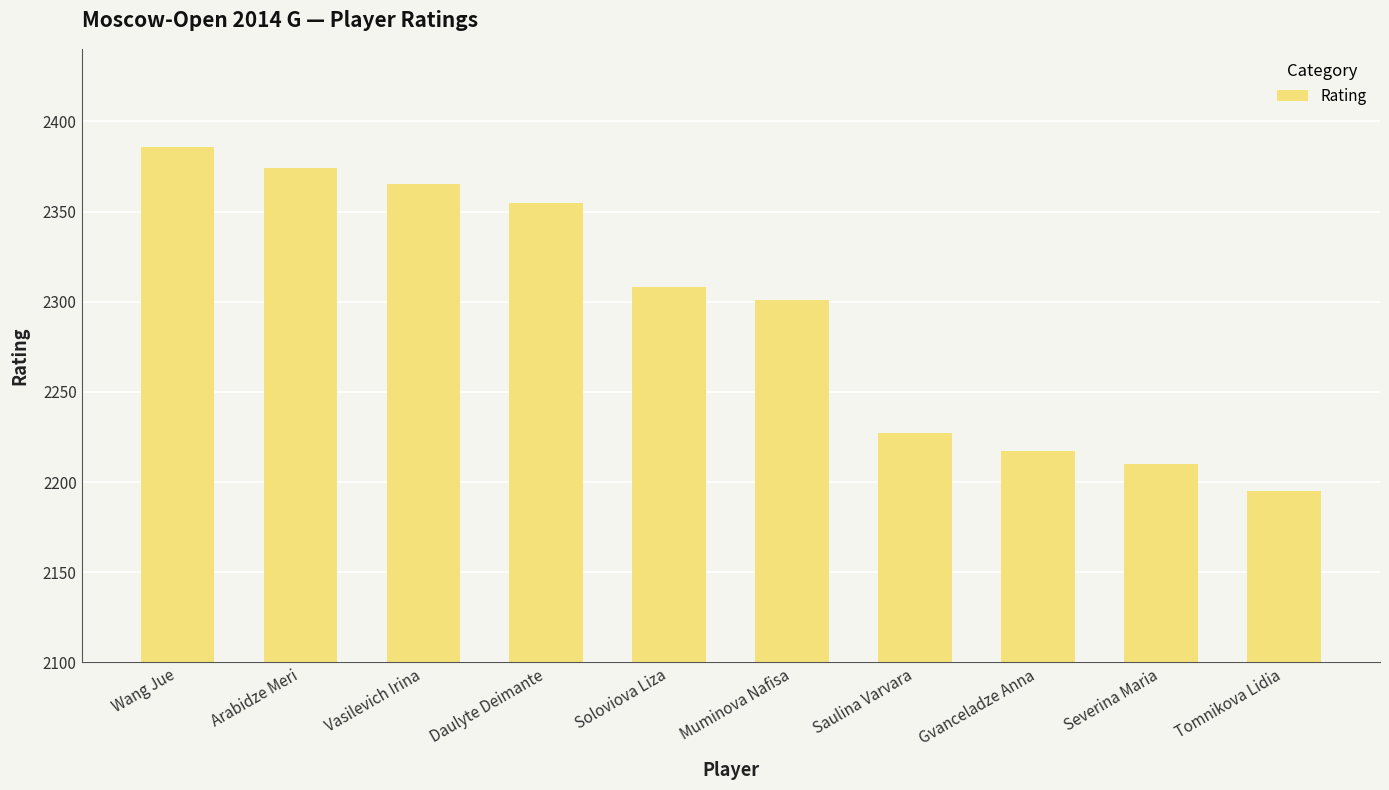

Reading left to right, extract all data points from this chart.

2386	2374	2365	2355	2308	2301	2227	2217	2210	2195